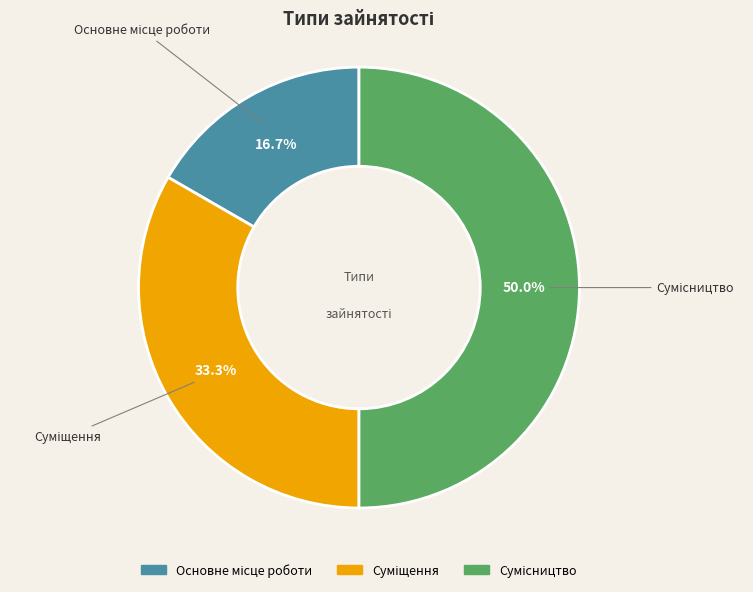

How many slices are in this pie chart?

3